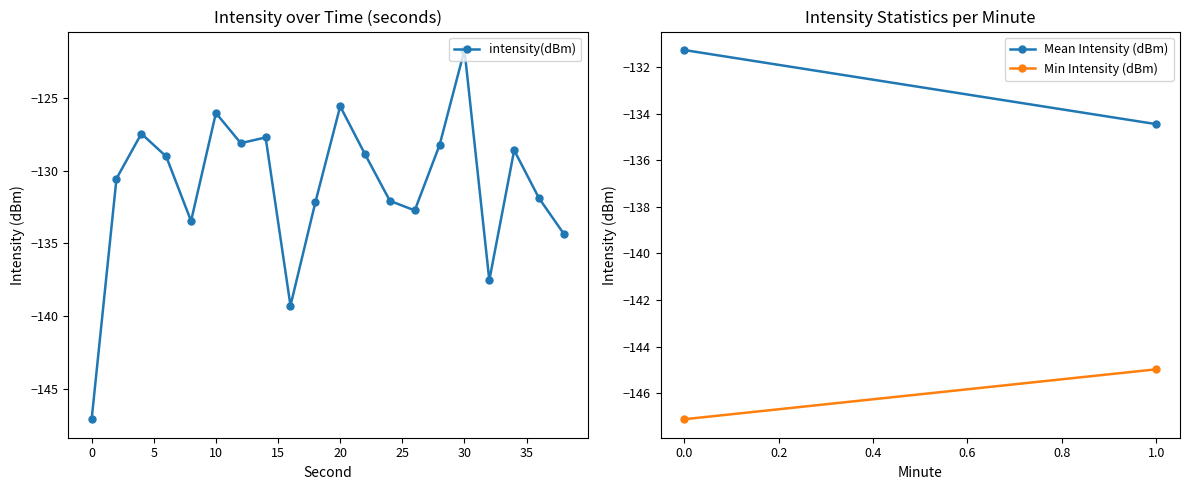

What is the value of the 14th point from the left?

-132.7